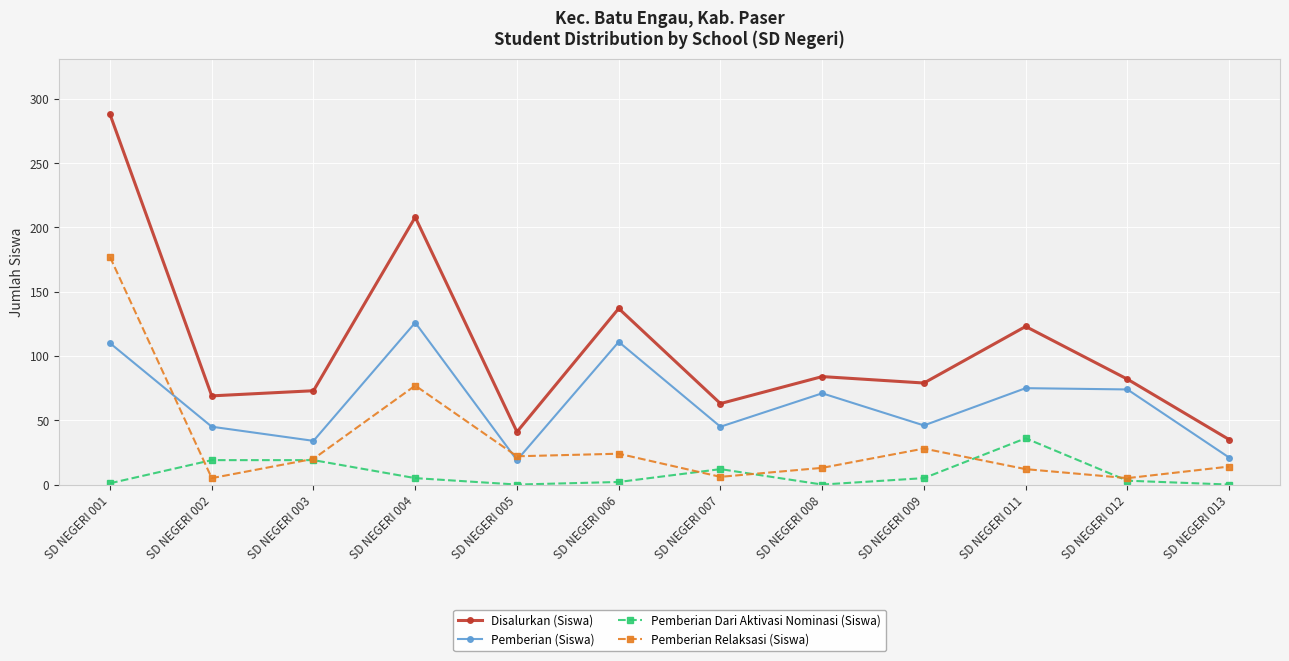

At which category is the sum across all series the highest?

SD NEGERI 001